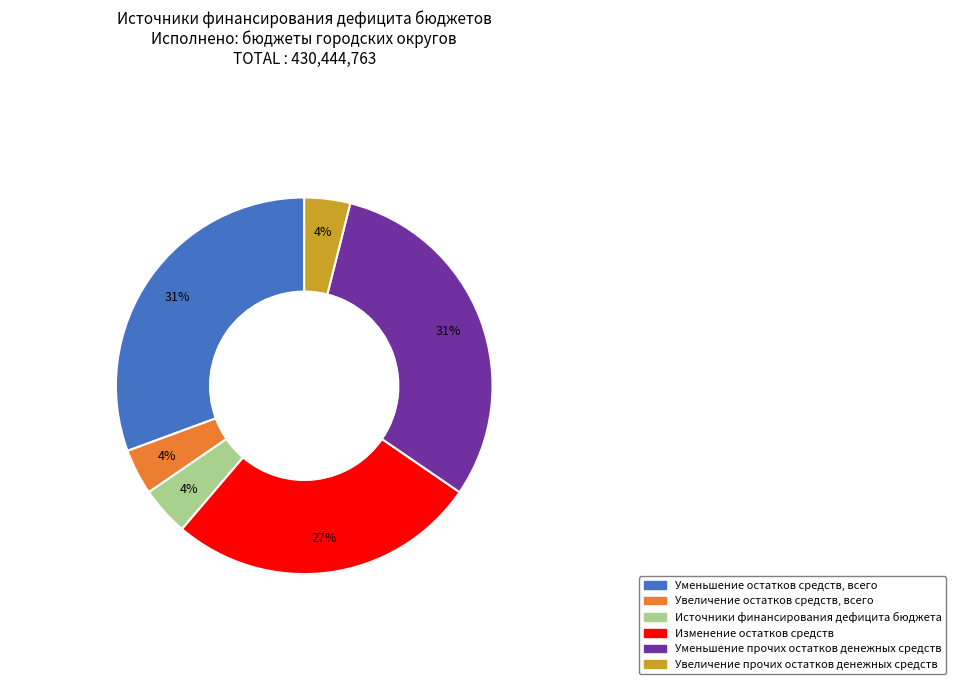

True or false: Изменение остатков средств accounts for 27% of the total.

True